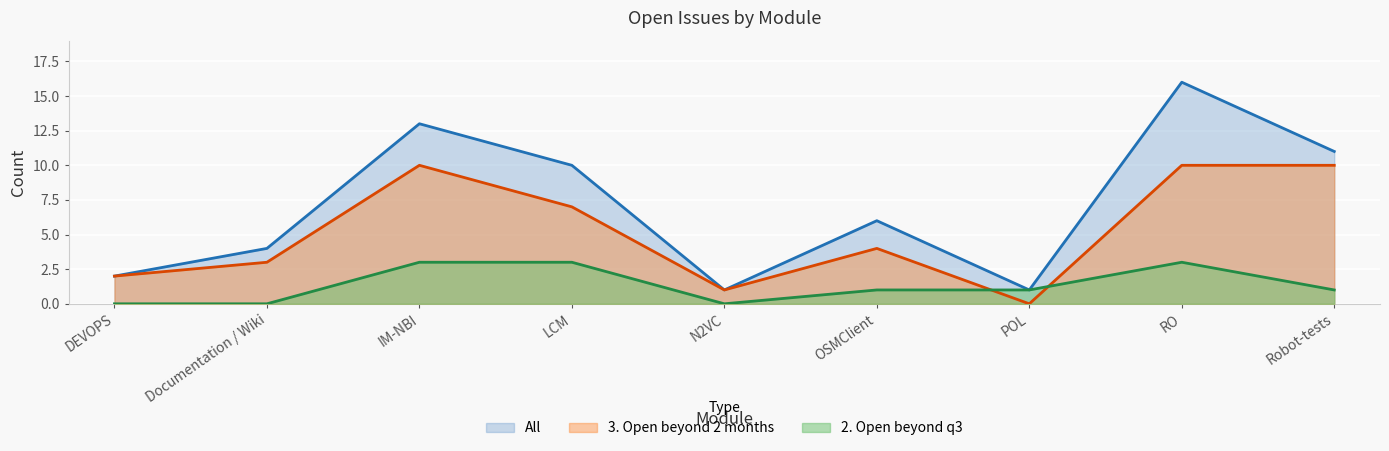

At which category does 3. Open beyond 2 months reach its first local peak?

IM-NBI